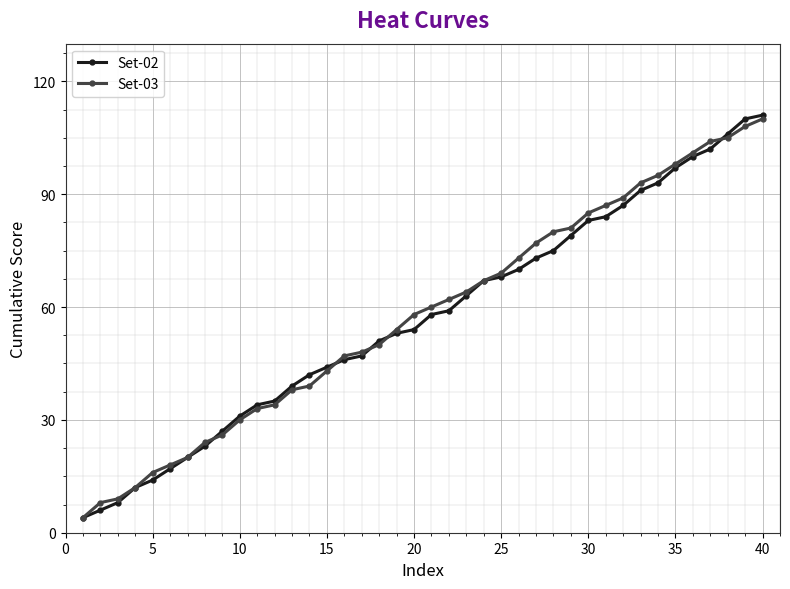

Which series has the widest spread of values?

Set-02